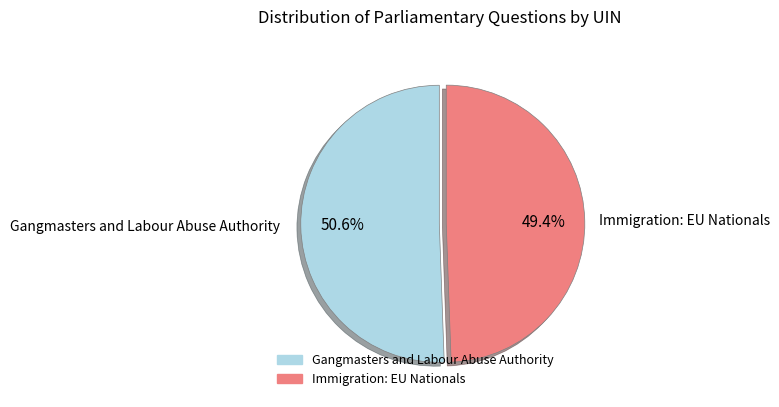

Is there a majority slice in this chart?

Yes